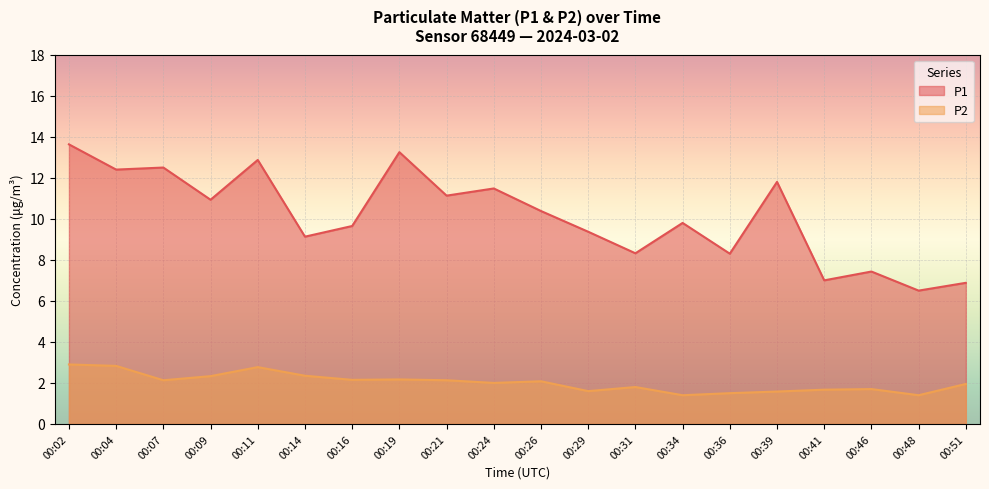

What is the value of the P1 point at the 14th from the left?

9.8